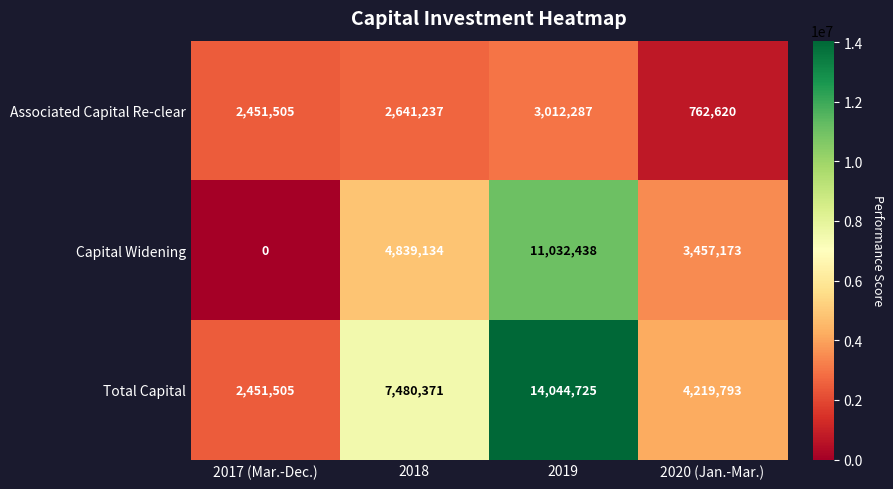

What is the sum of the Total Capital values at 2017 (Mar.-Dec.) and 2018?

9931876